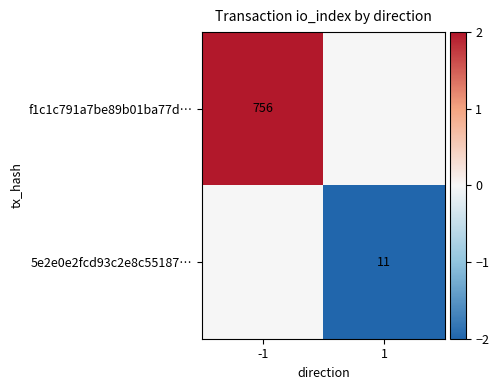

Which has a higher value, 1 or -1?

-1